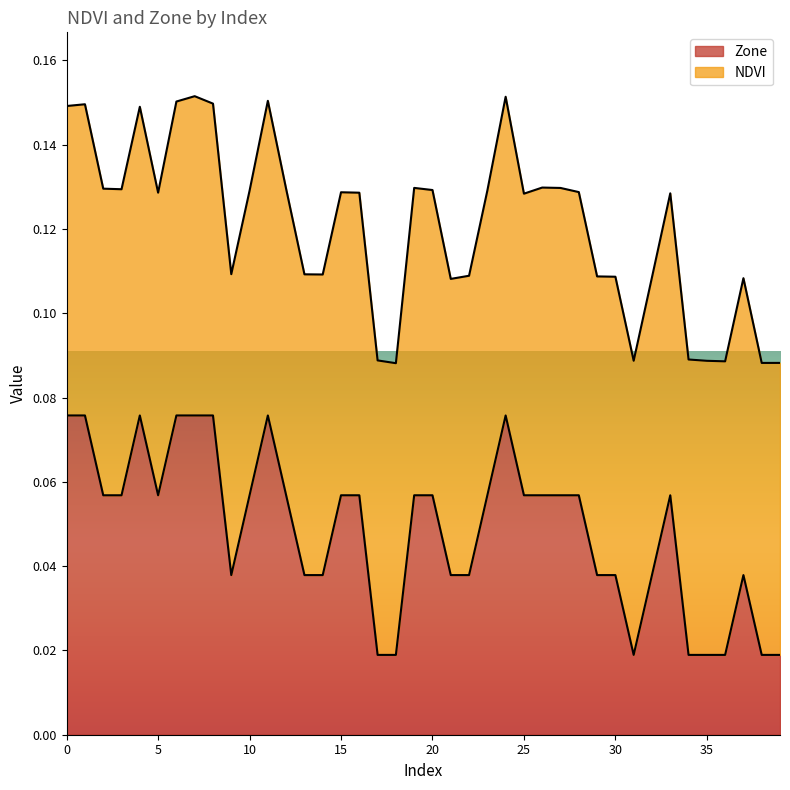

What is the value of the 1st point from the left?

0.1